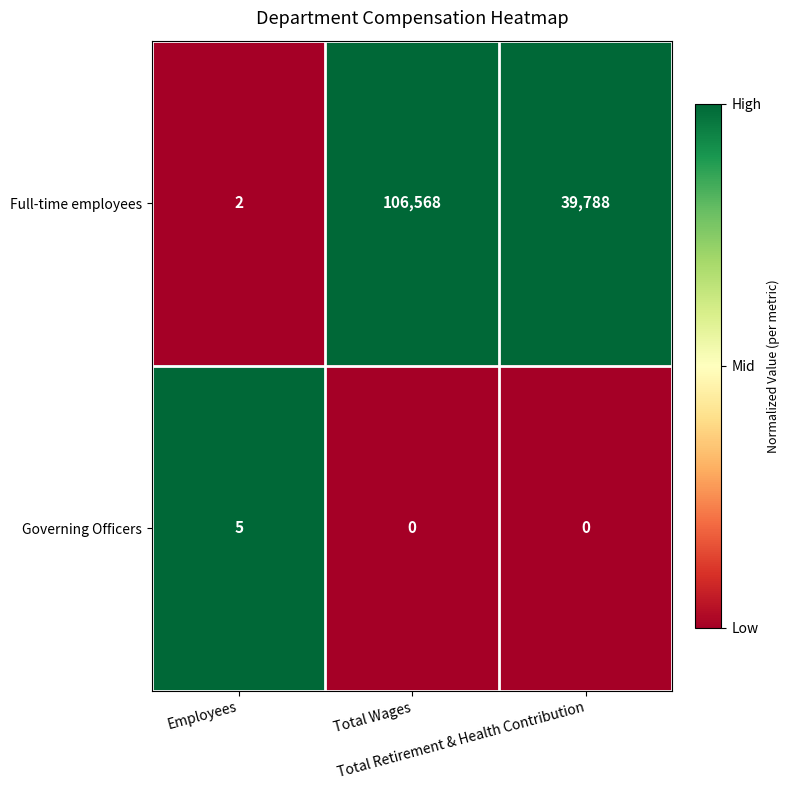

What is the difference between the highest and lowest values at Total Retirement & Health Contribution?

39788